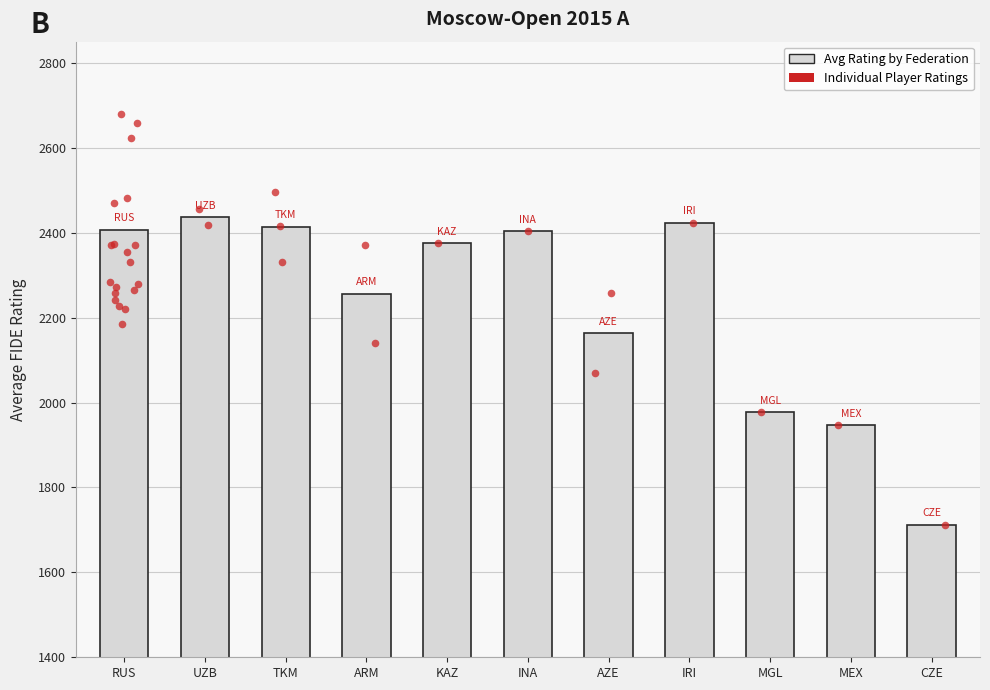

What is the change in value from TKM to INA?

-10